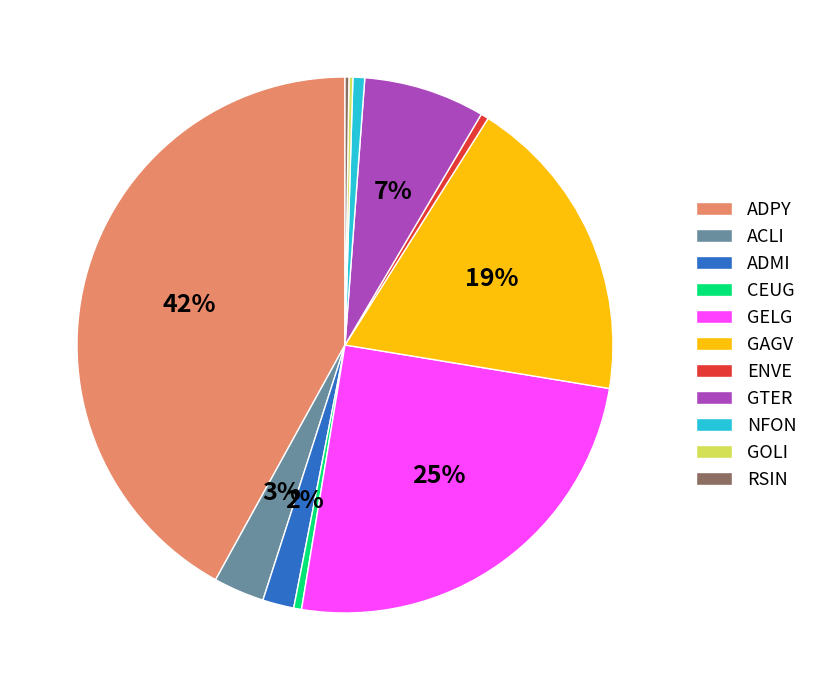

To the nearest percent, what is the difference between the largest and smallest slice percentages?

42%